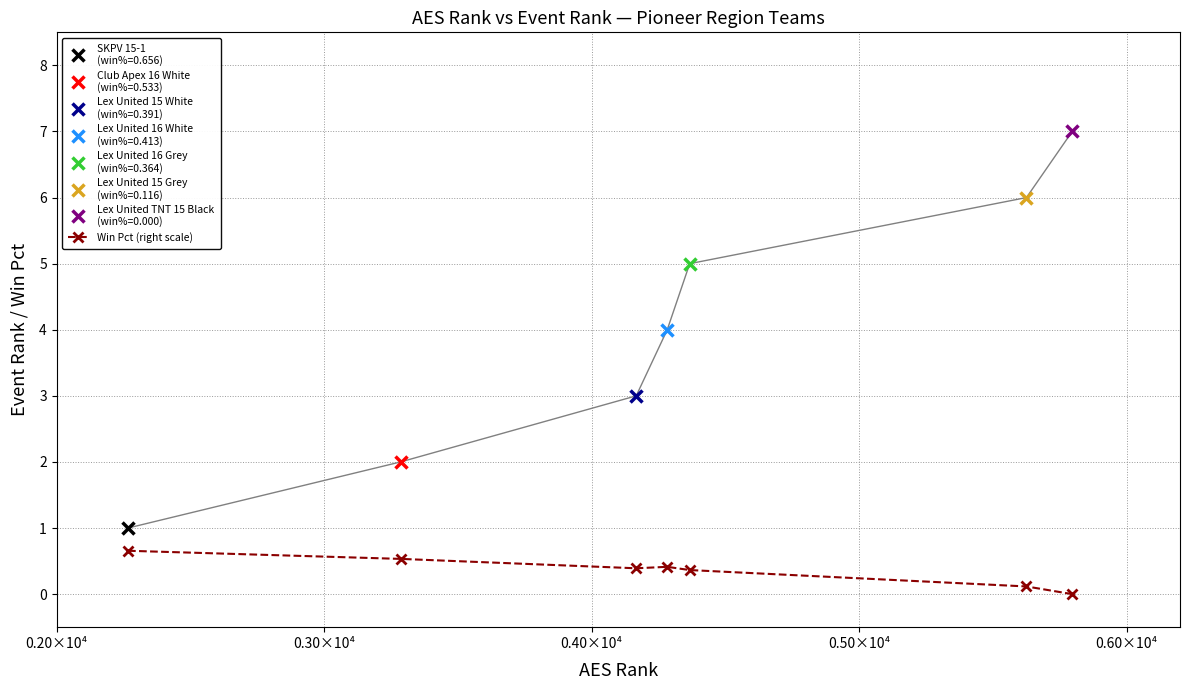

True or false: Win Pct (right scale) has more than 0 points higher than both neighbors.

True